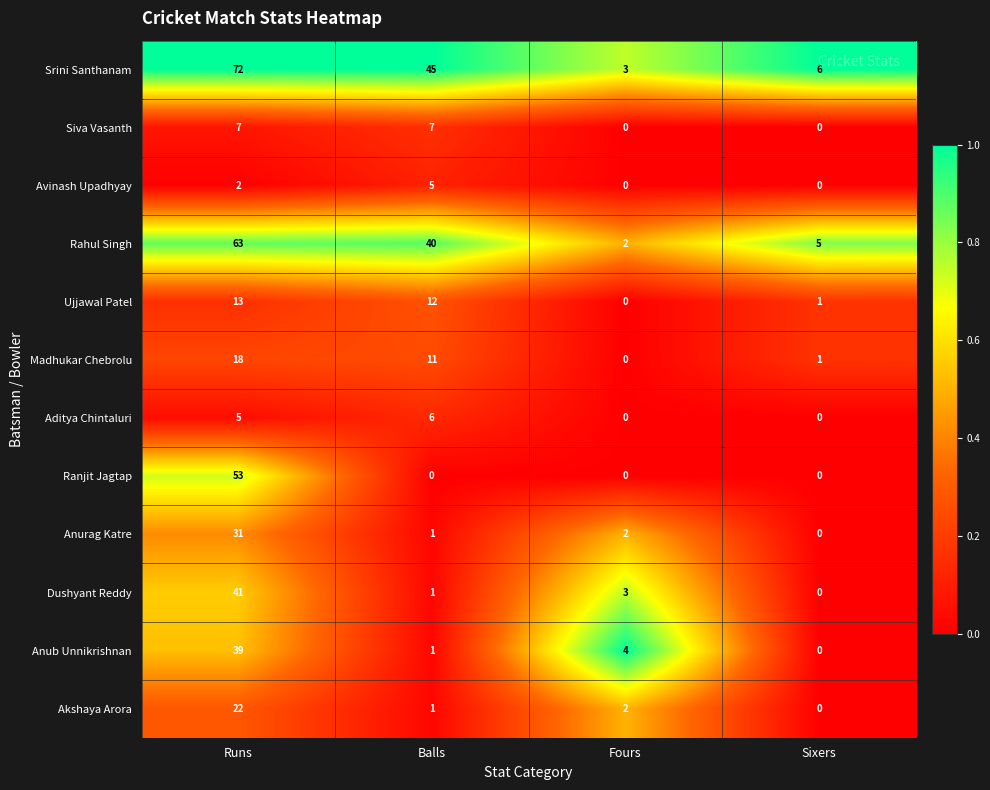

At which category is the sum across all series the highest?

Runs